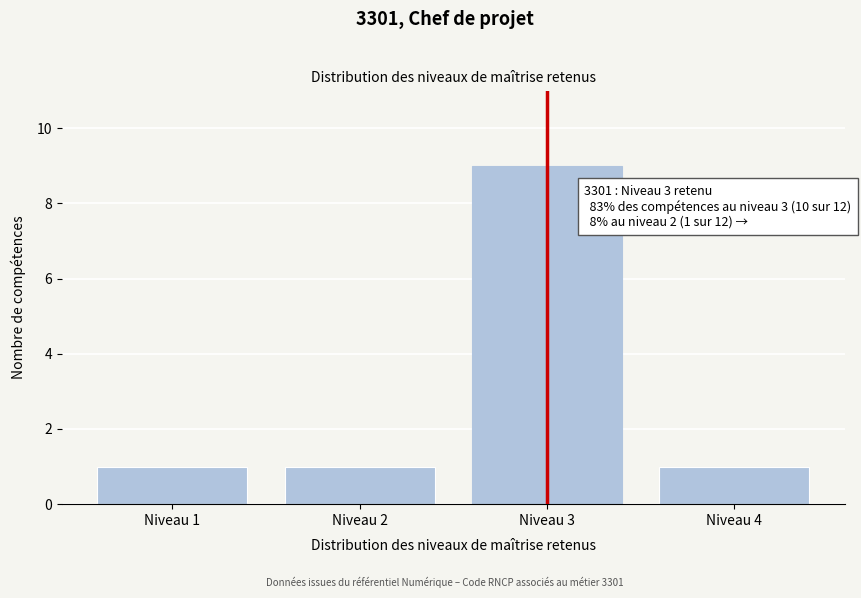

Reading left to right, extract all data points from this chart.

Niveau 1=1	Niveau 2=1	Niveau 3=9	Niveau 4=1